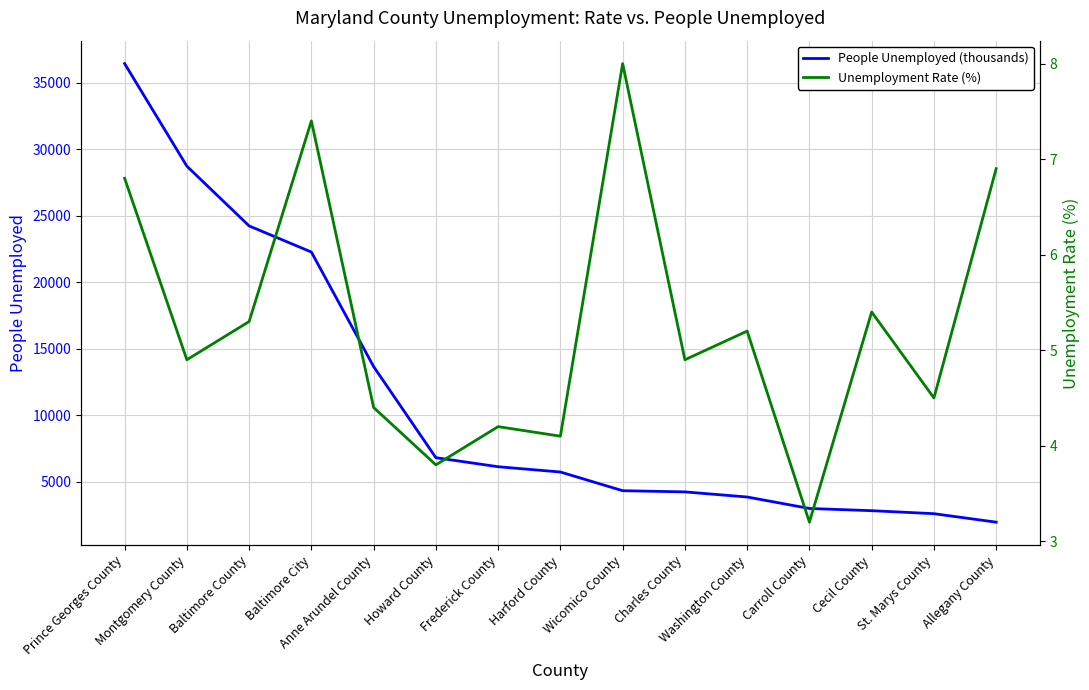

What is the difference between the highest and lowest values at Frederick County?

6130.8